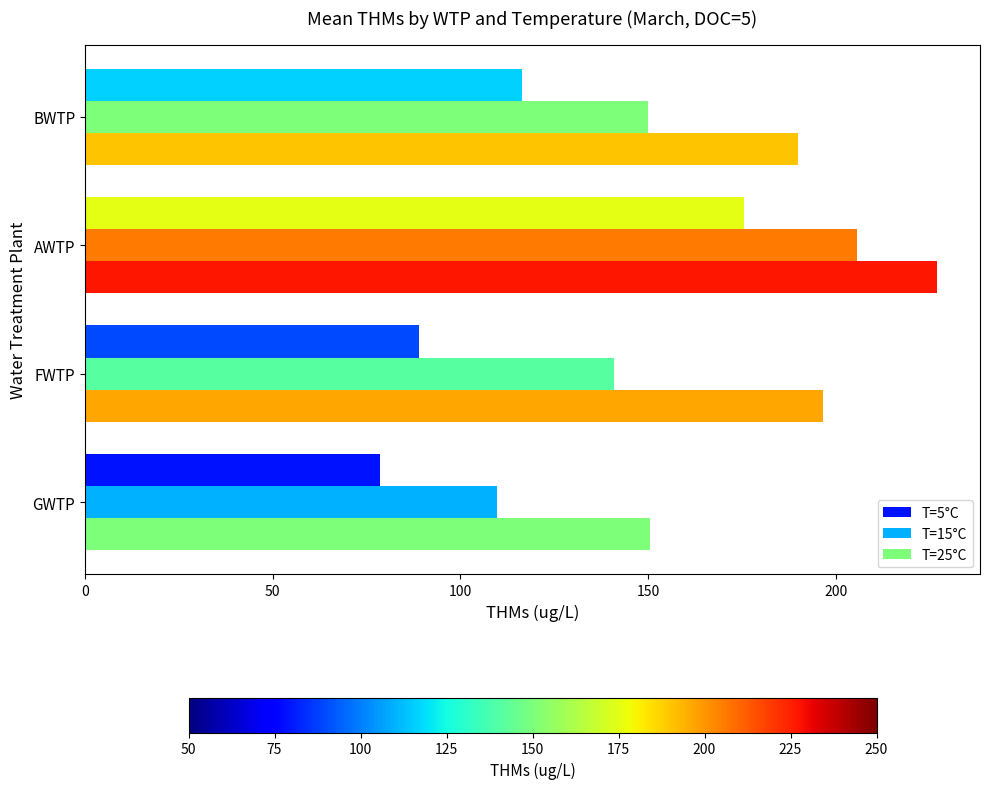

How many data points in T=5°C are less than 116?

2